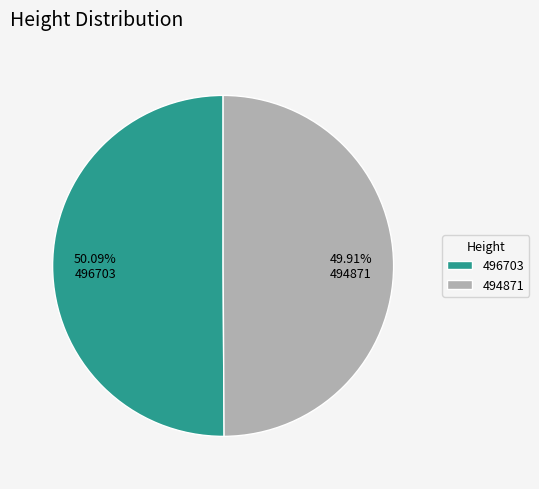

What percentage is the 496703 slice, to the nearest percent?

50%